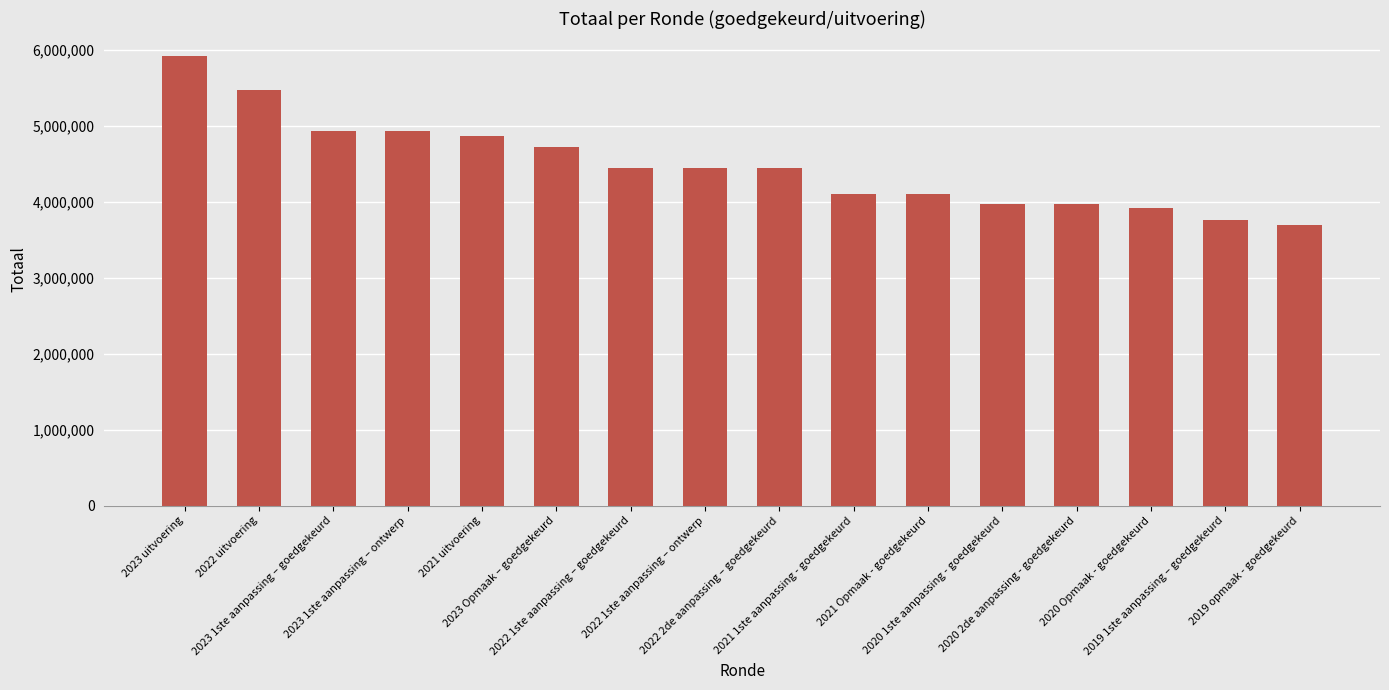

What is the sum of all values?

71665277